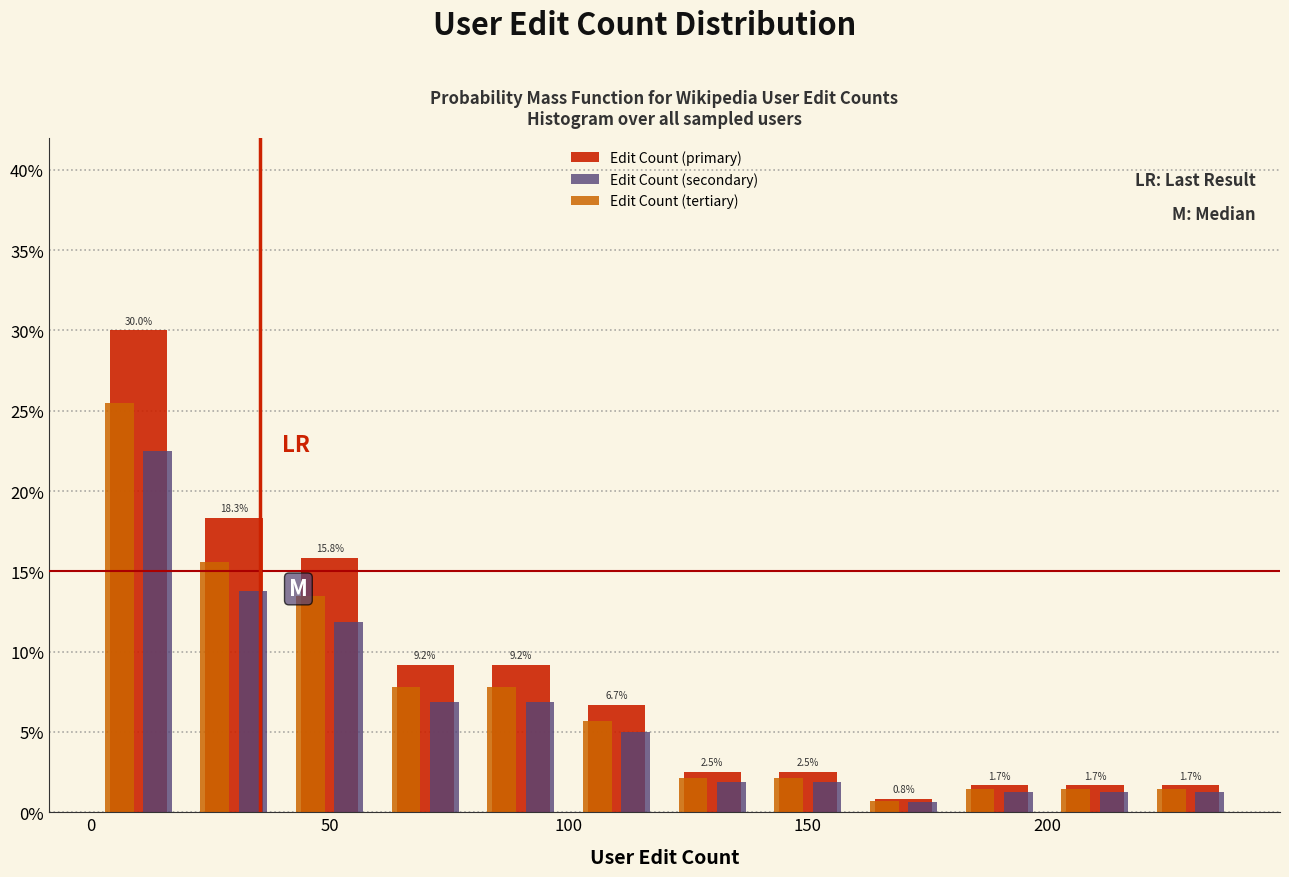

In the Edit Count (secondary) series, which range on the x-axis has the tallest bar?

0 to 20